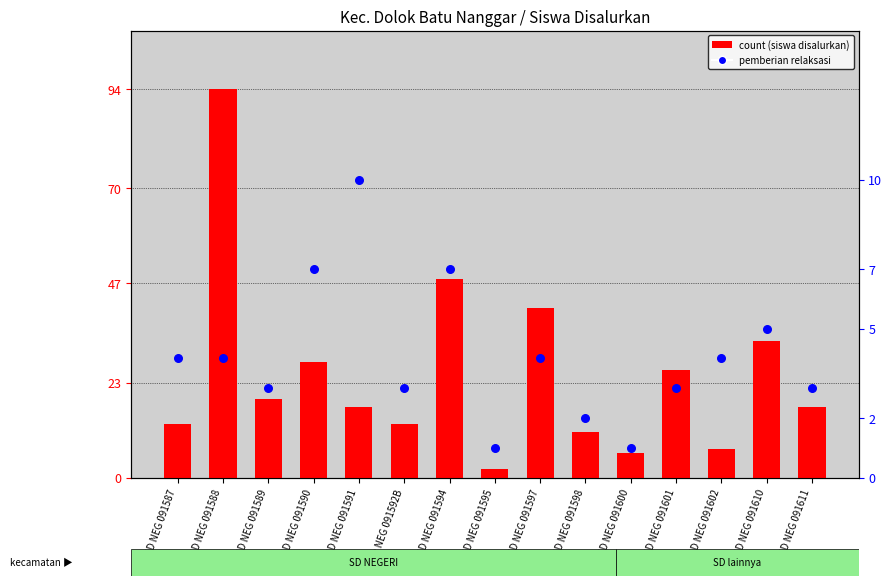

What is the total value across all series at SD NEG 091592B?

16